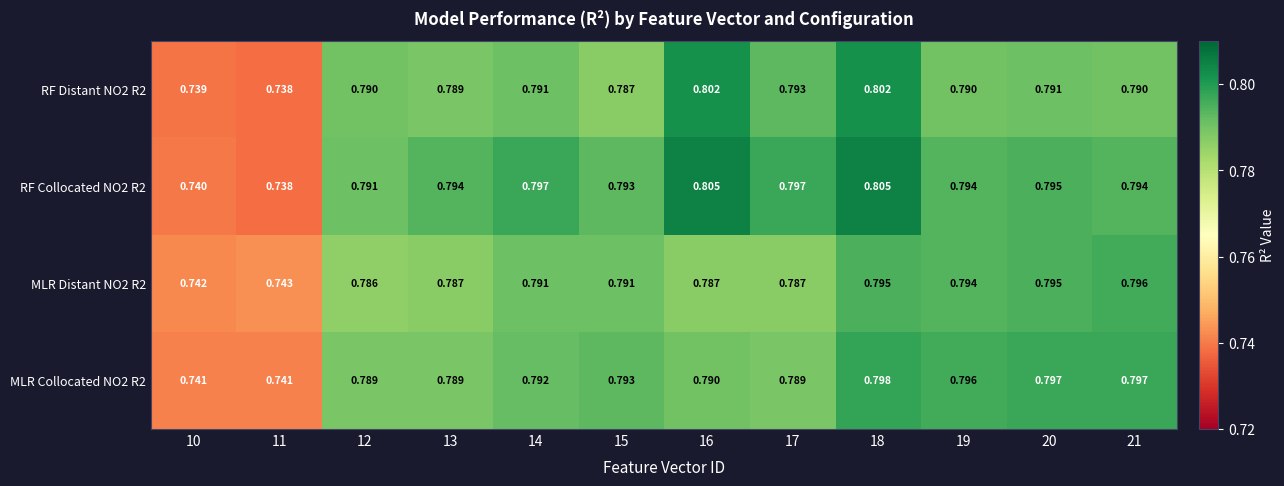

Is the value of RF Collocated NO2 R2 at 19 greater than the value of MLR Collocated NO2 R2 at 10?

Yes